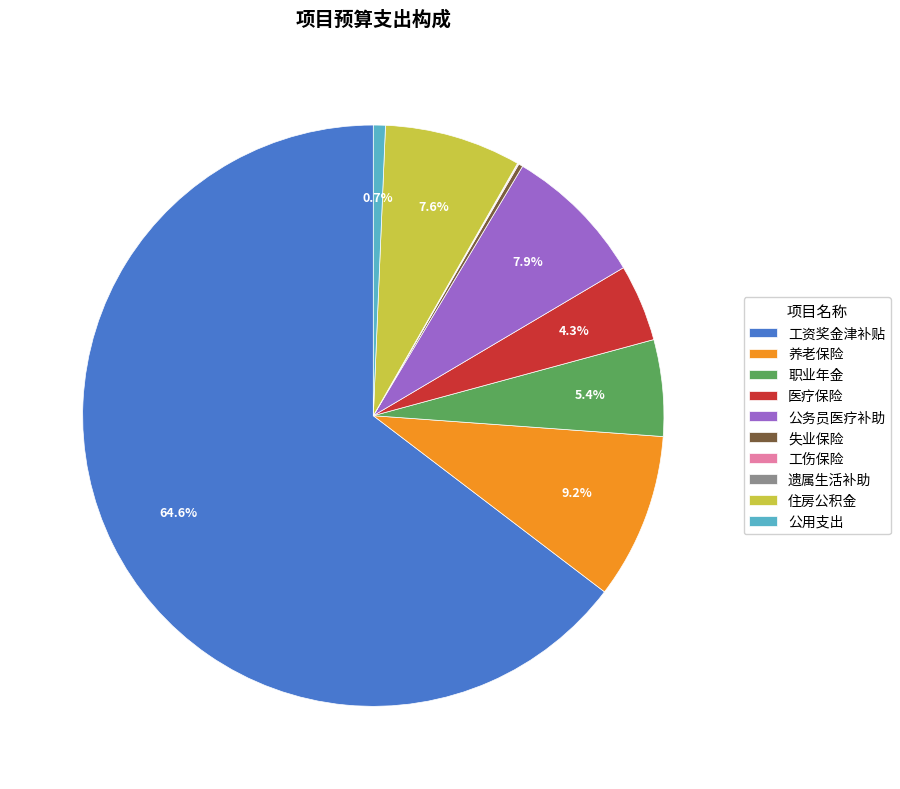

Approximately how many times larger is the value at 公务员医疗补助 compared to 公用支出?

11.8